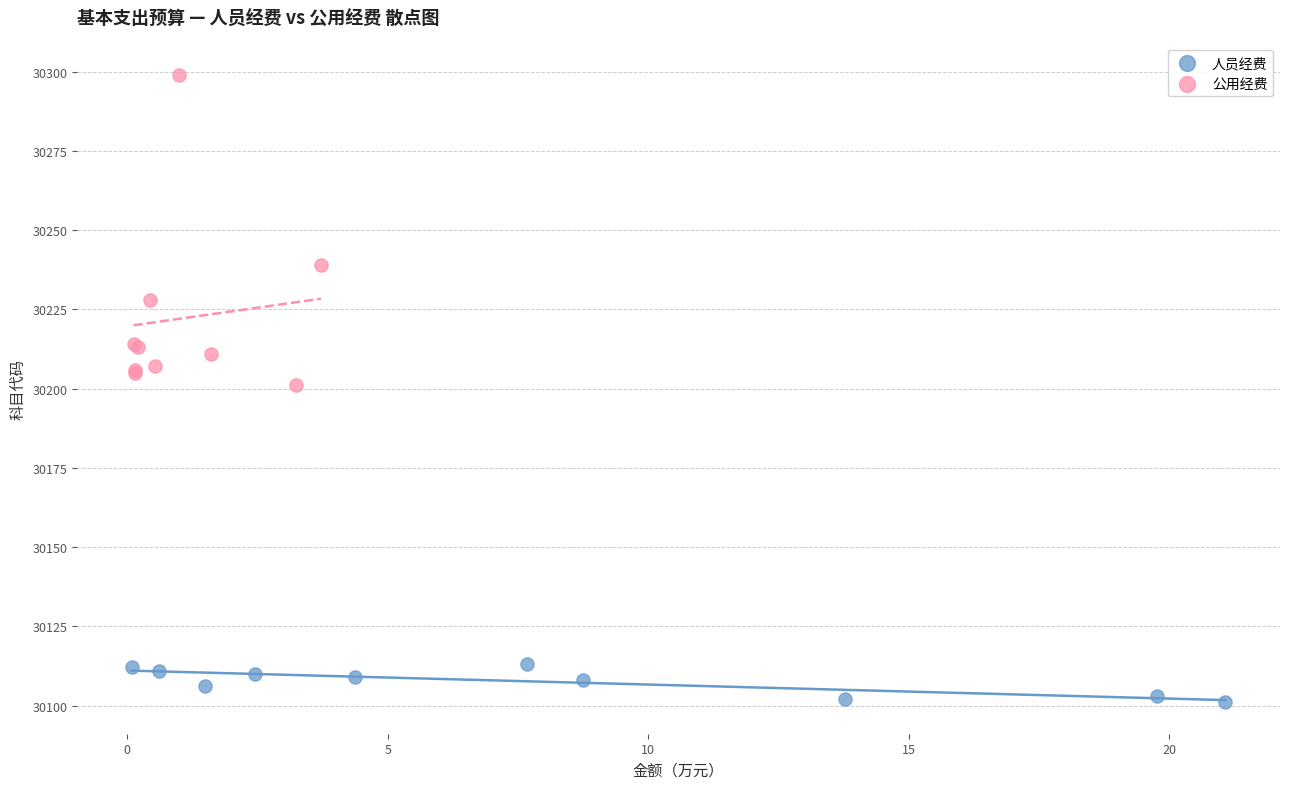

Which series reaches the maximum Y coordinate?

公用经费